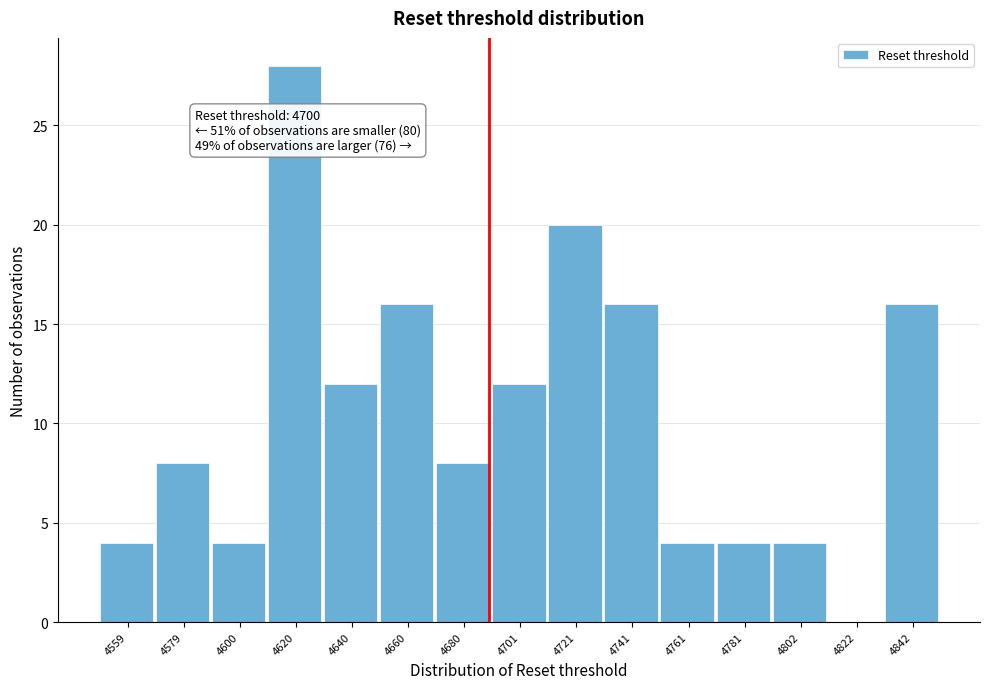

Reading right to left, extract all data points from this chart.

4842=16	4822=0	4802=4	4781=4	4761=4	4741=16	4721=20	4701=12	4680=8	4660=16	4640=12	4620=28	4600=4	4579=8	4559=4